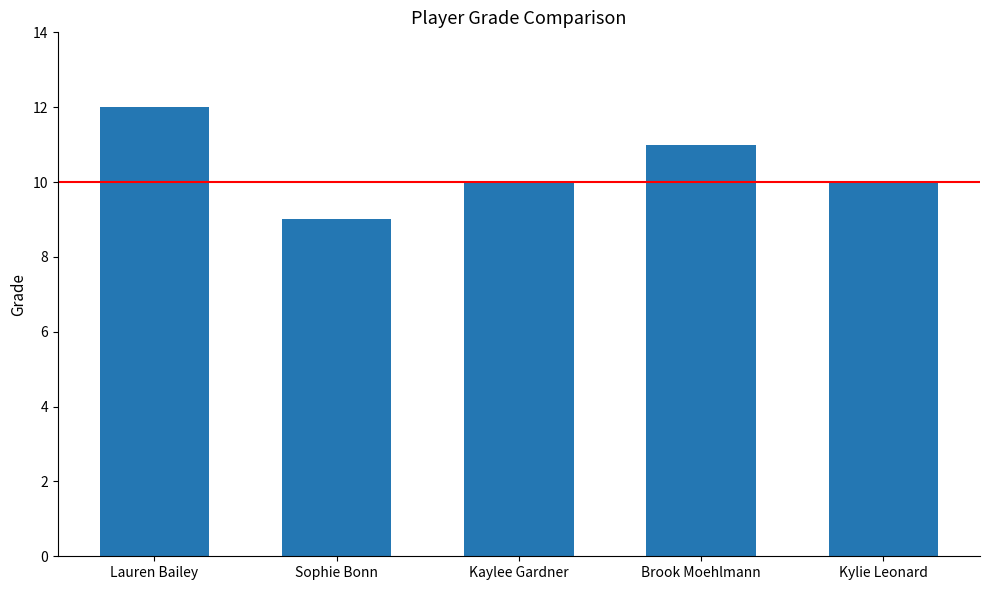

How many data points does each series have?

5